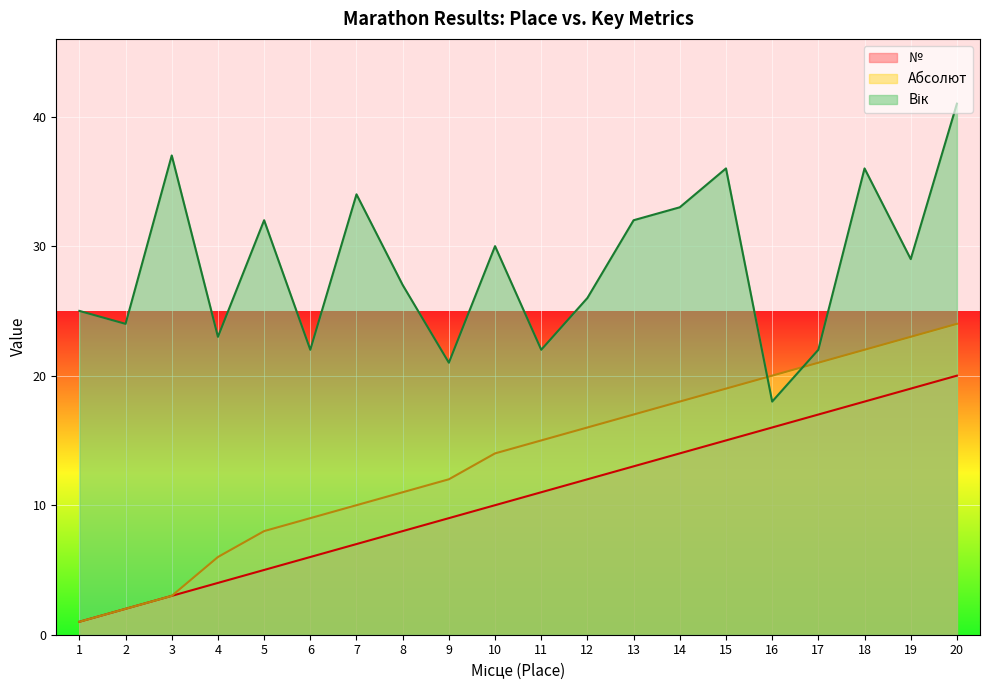

Reading left to right, extract all data points from this chart.

№: 1=1	2=2	3=3	4=4	5=5	6=6	7=7	8=8	9=9	10=10	11=11	12=12	13=13	14=14	15=15	16=16	17=17	18=18	19=19	20=20
Абсолют: 1=1	2=2	3=3	4=6	5=8	6=9	7=10	8=11	9=12	10=14	11=15	12=16	13=17	14=18	15=19	16=20	17=21	18=22	19=23	20=24
Вік: 1=25	2=24	3=37	4=23	5=32	6=22	7=34	8=27	9=21	10=30	11=22	12=26	13=32	14=33	15=36	16=18	17=22	18=36	19=29	20=41